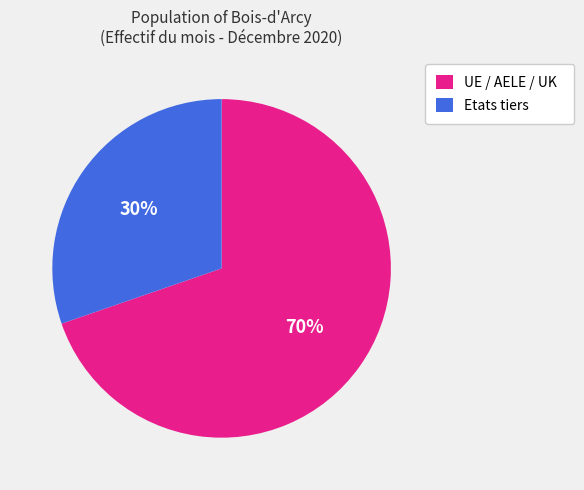

Is there any slice that represents more than half of the pie?

Yes